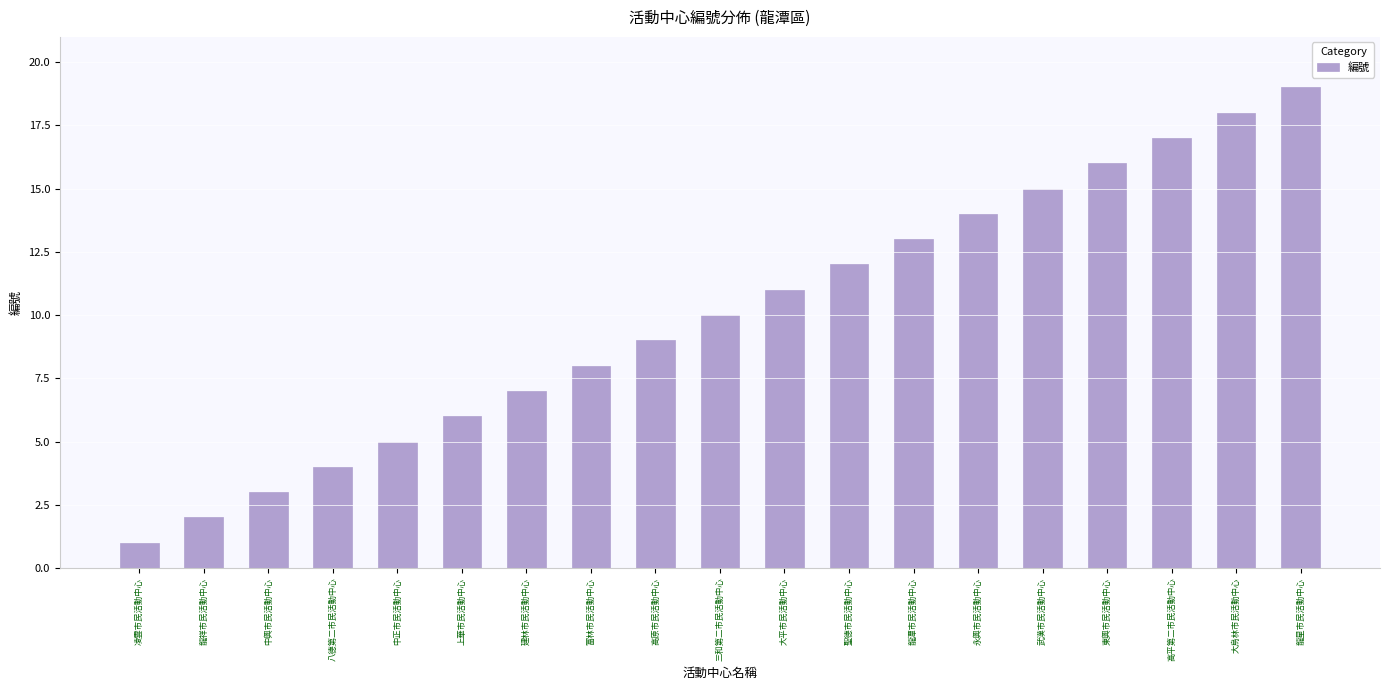

What is the minimum value shown in the chart?

1